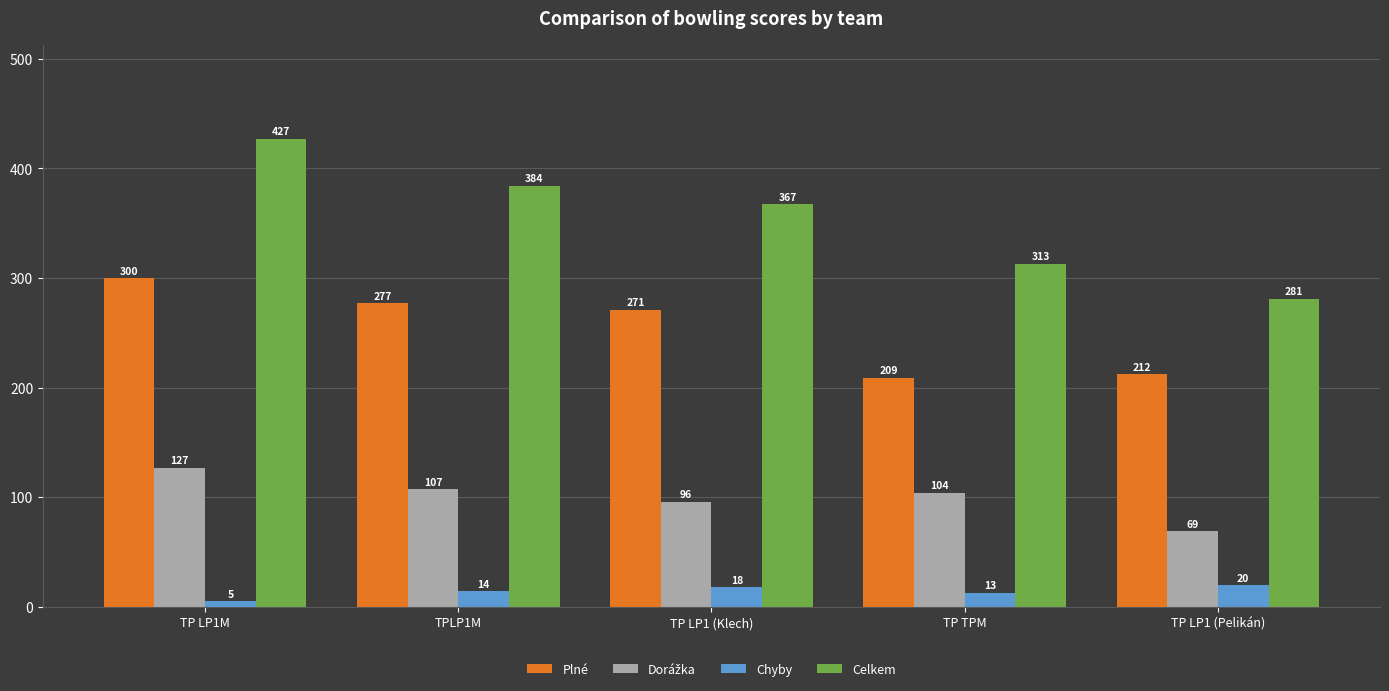

Which category has the highest value across all series?

TP LP1M